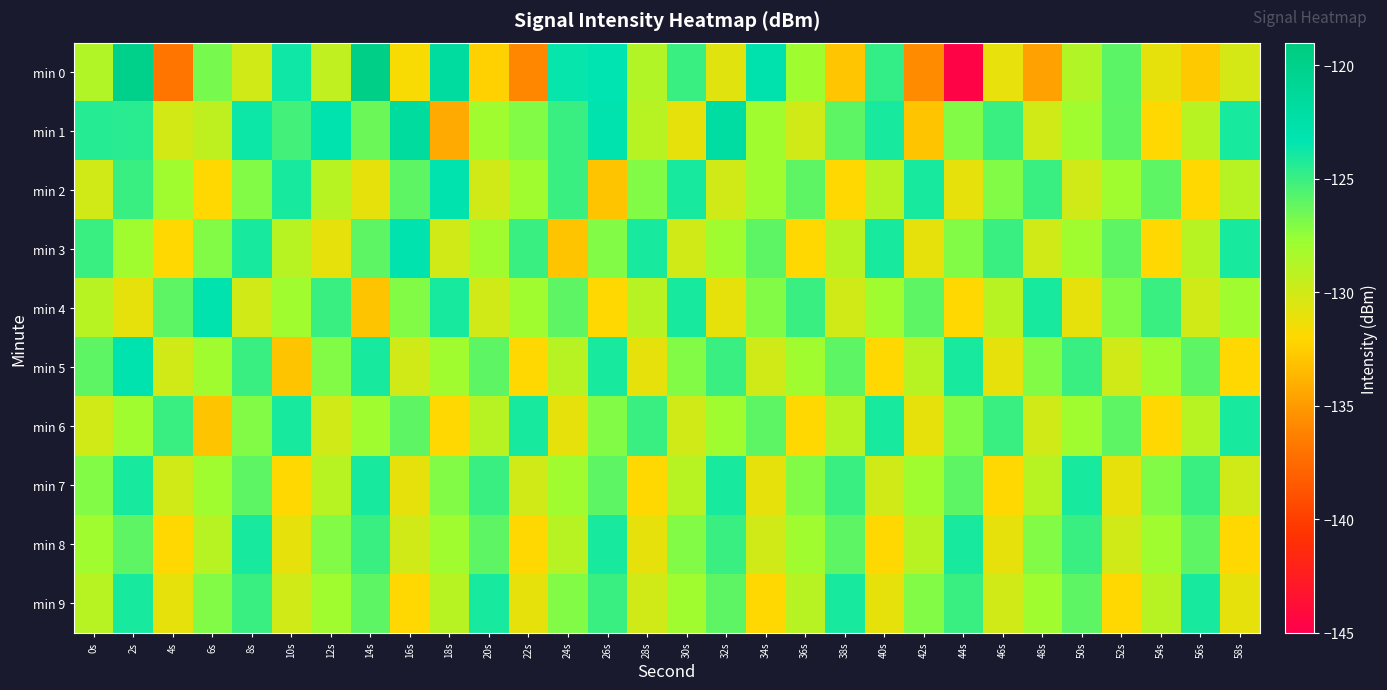

Which series changed the most between 2s and 10s?

min 5